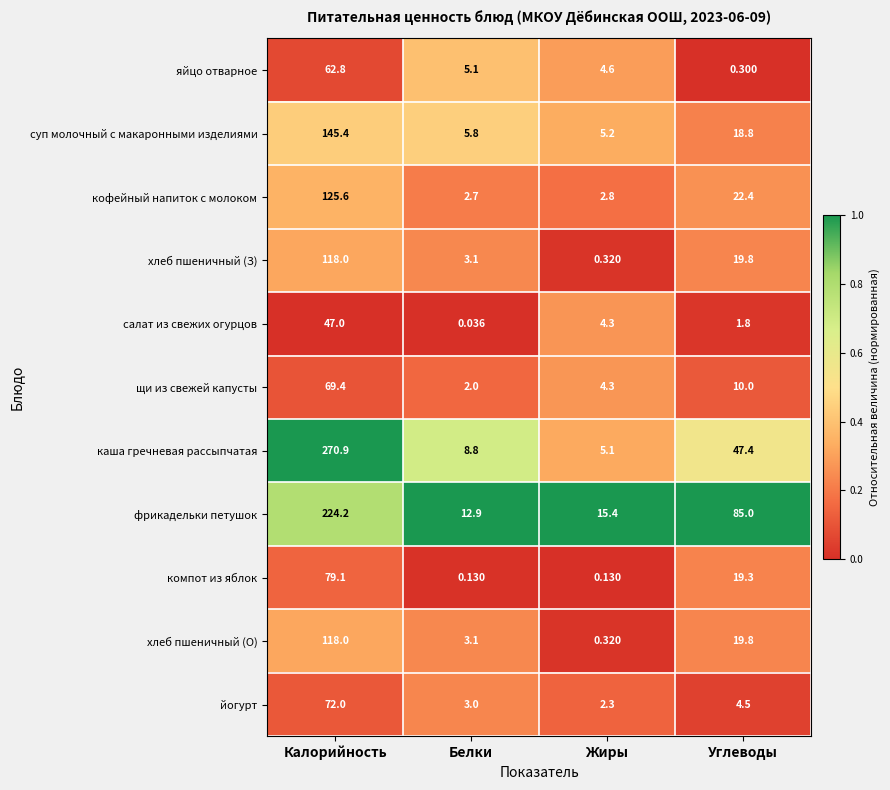

What is the difference between the highest and lowest values at Белки?

12.9